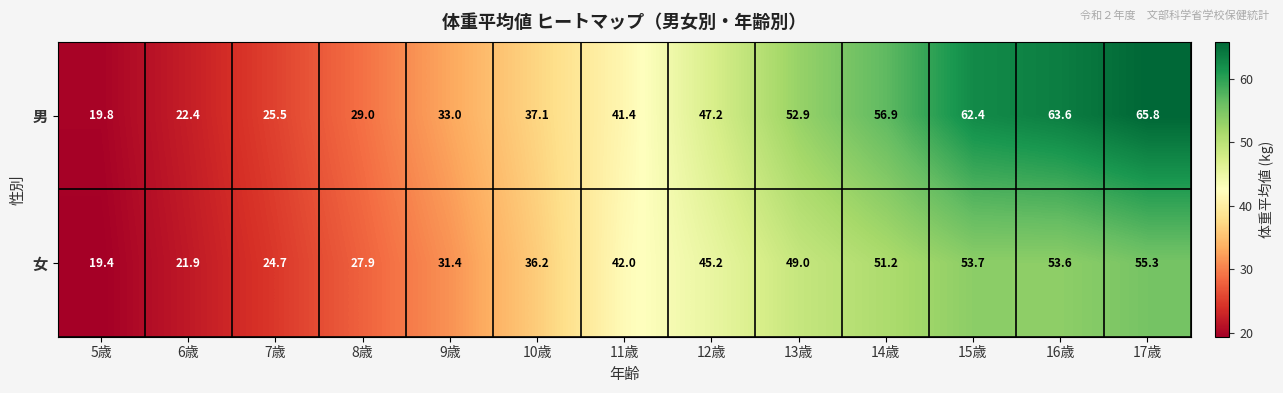

Between 13歳 and 16歳, which series saw the biggest shift?

男